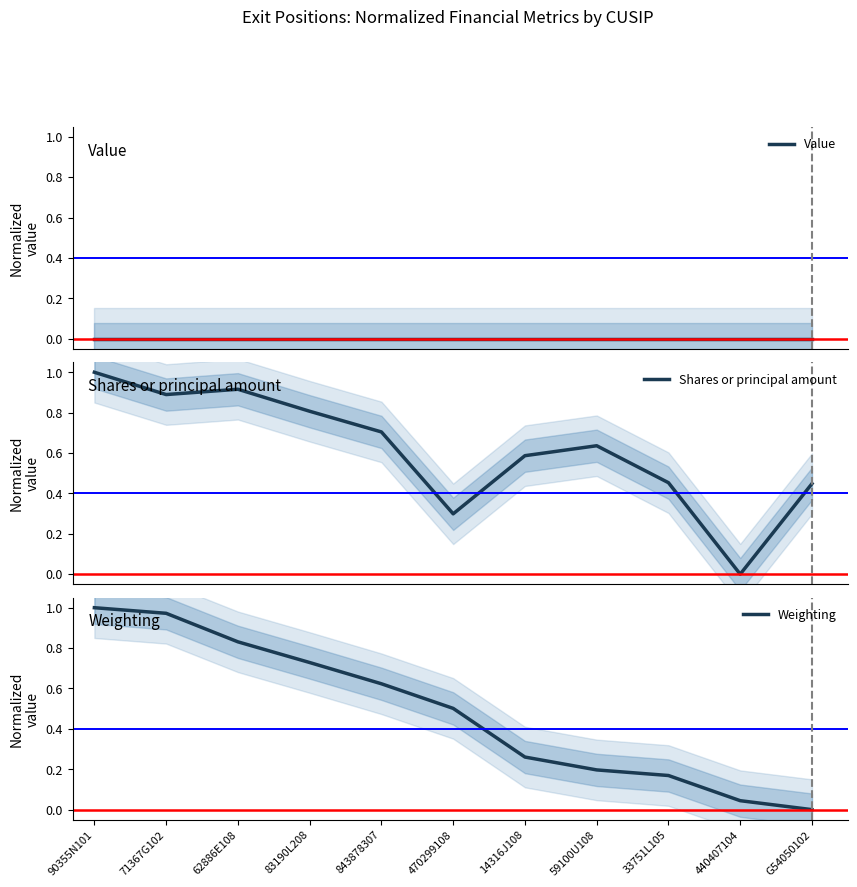

Which category has the highest value across all series?

90355N101